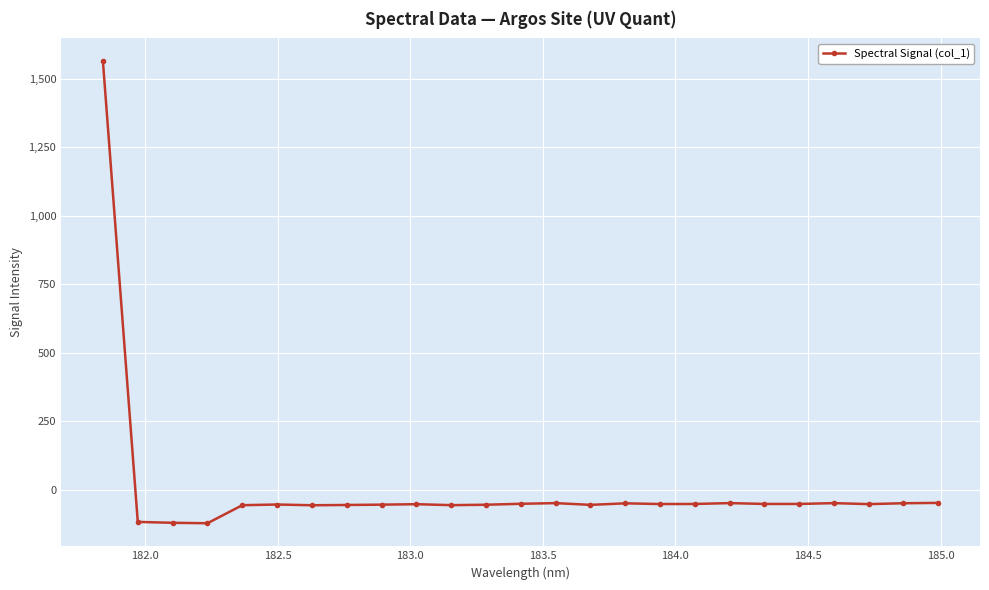

What is the value of the 19th point from the left?

-48.1